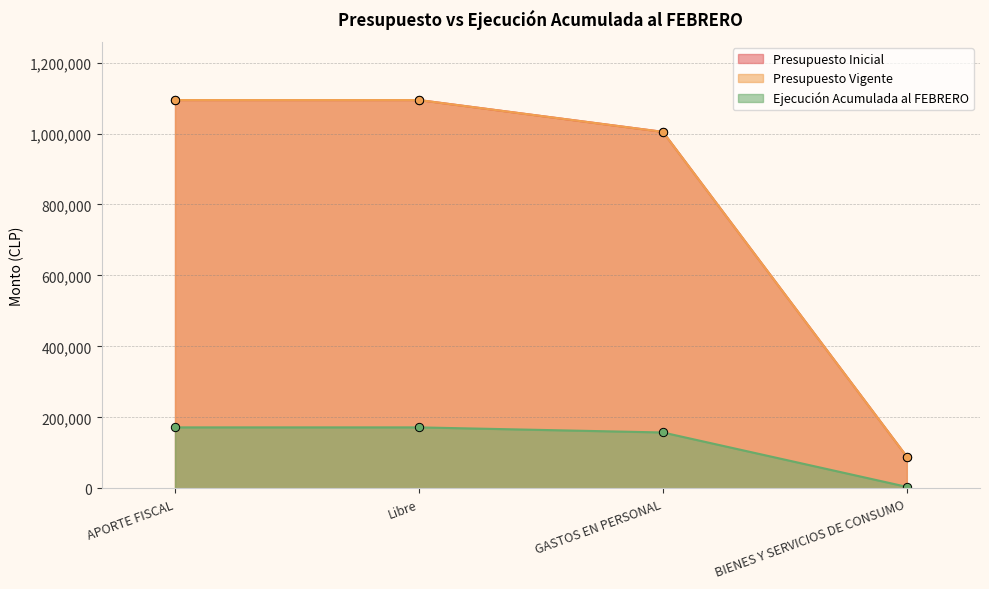

Does the chart have visible grid lines?

Yes